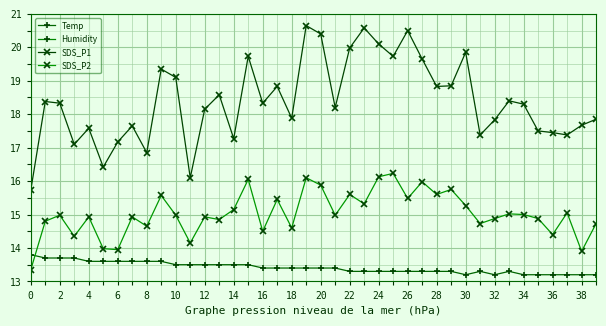

Is it true that Temp equals 13.2 at 36?

True